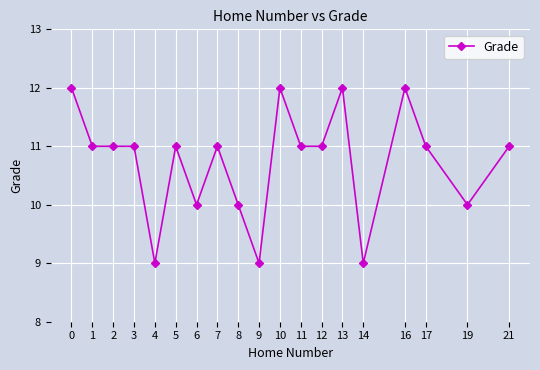

How many data points does each series have?

19